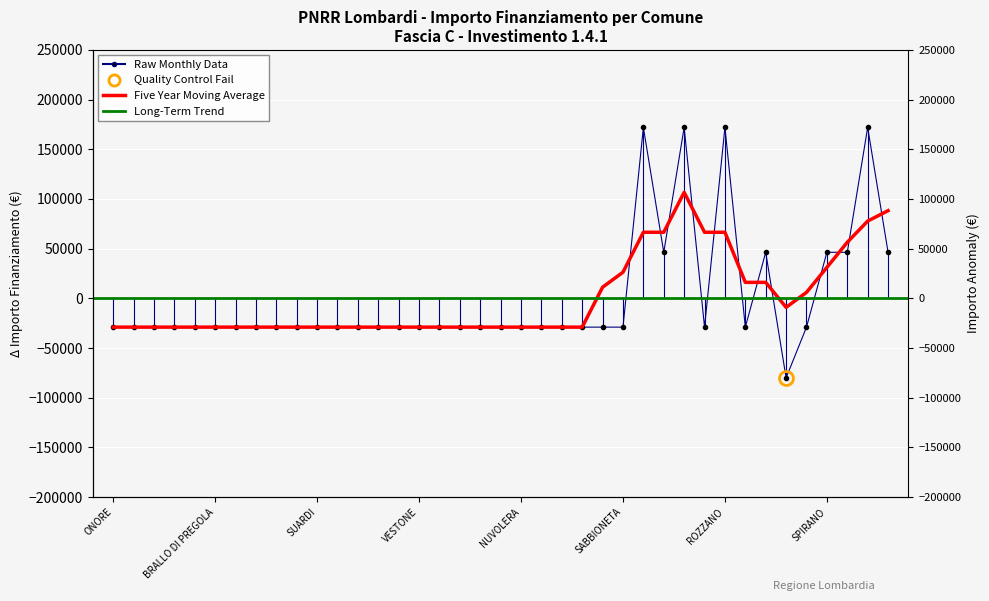

What value does the data have at SANNAZZARO DE BURGONDI?

46348.4